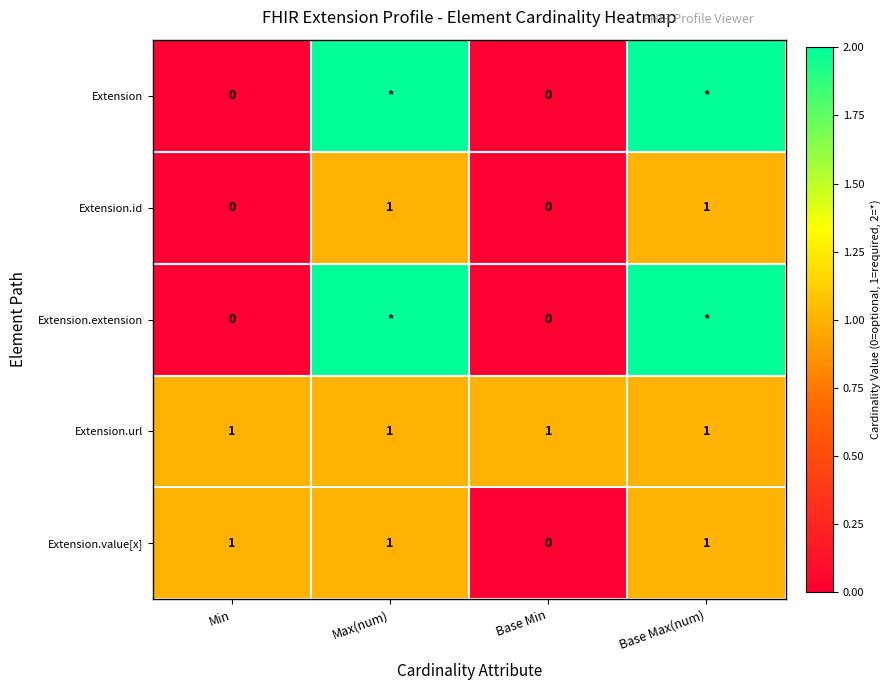

What is the sum of all Extension.url values?

4